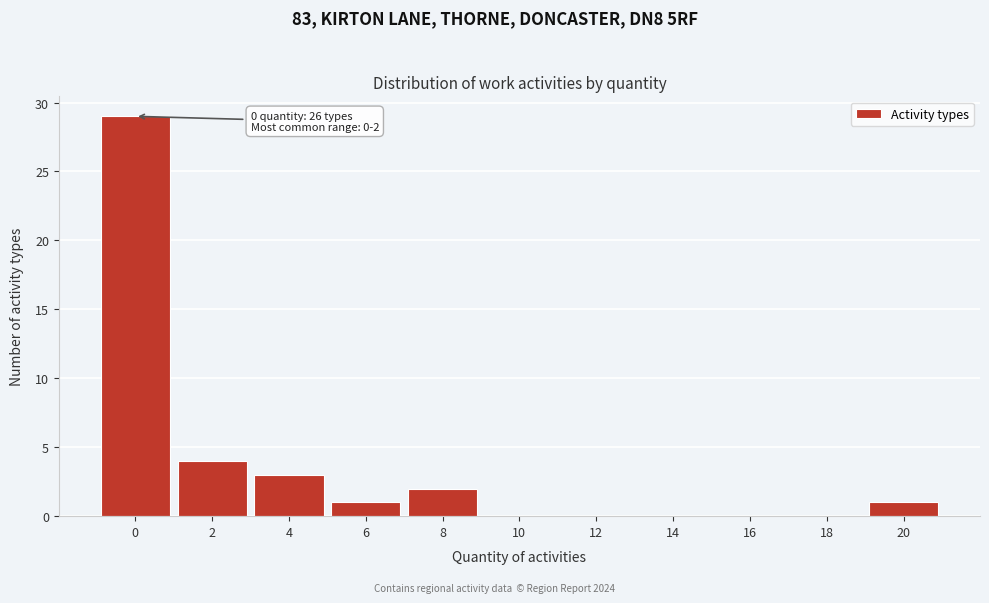

Reading right to left, extract all data points from this chart.

20=1	18=0	16=0	14=0	12=0	10=0	8=2	6=1	4=3	2=4	0=29